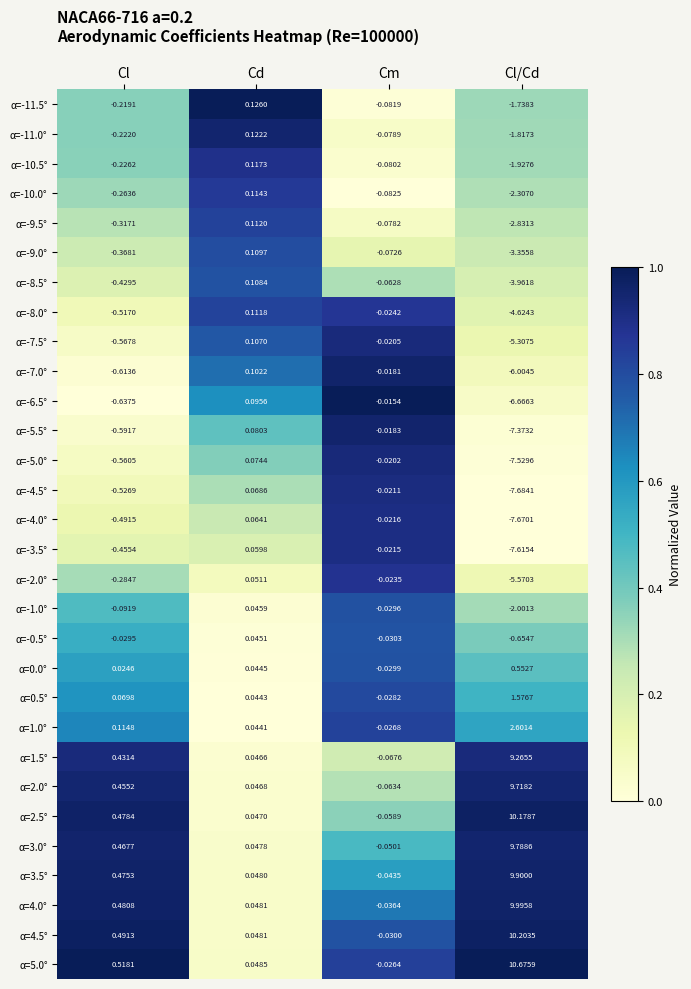

Rank the categories by α=-11.0° value from highest to lowest.

Cd, Cm, Cl, Cl/Cd